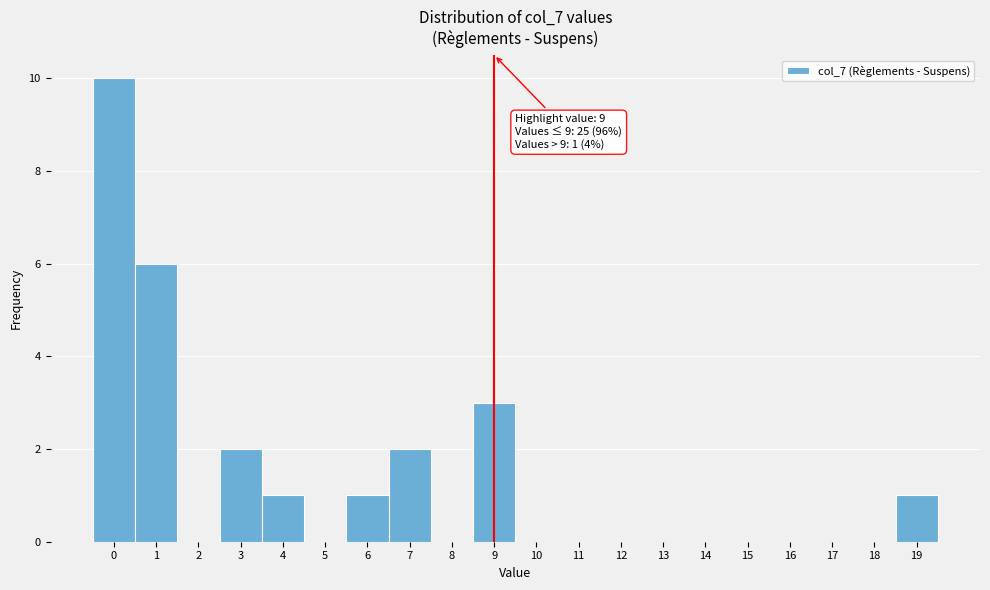

Over which range of the x-axis is the bar tallest?

-0.5 to 0.5